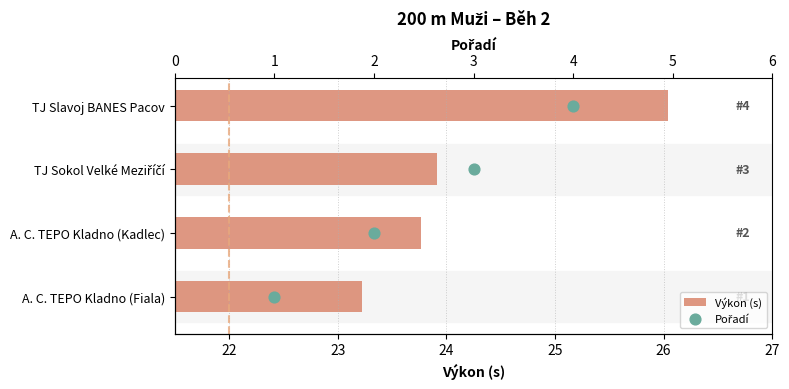

Which series has the largest total across all categories?

Výkon (s)